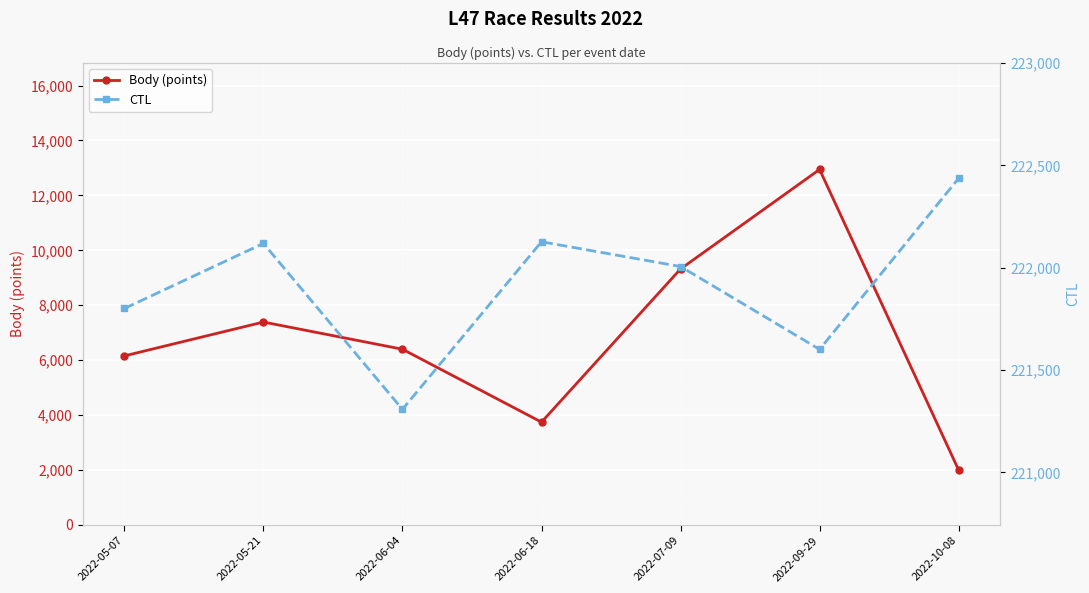

The CTL series shows 222127 at 2022-06-18. True or false?

True